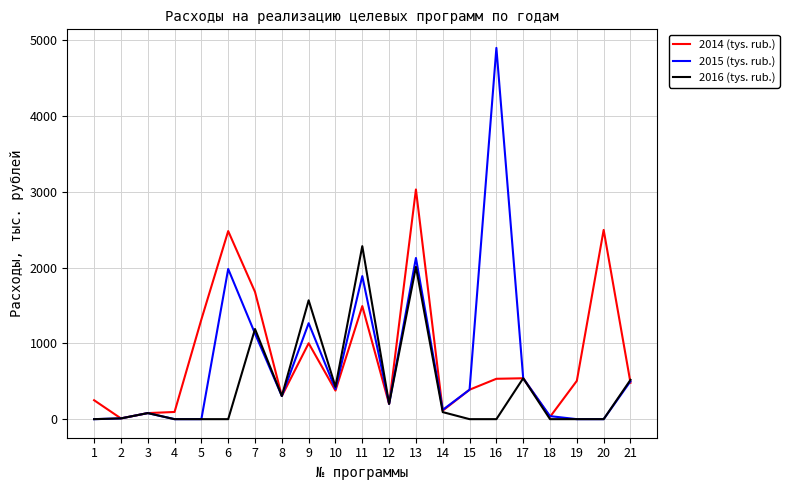

The value of 2016 (tys. rub.) at 8 is 498.6. True or false?

False